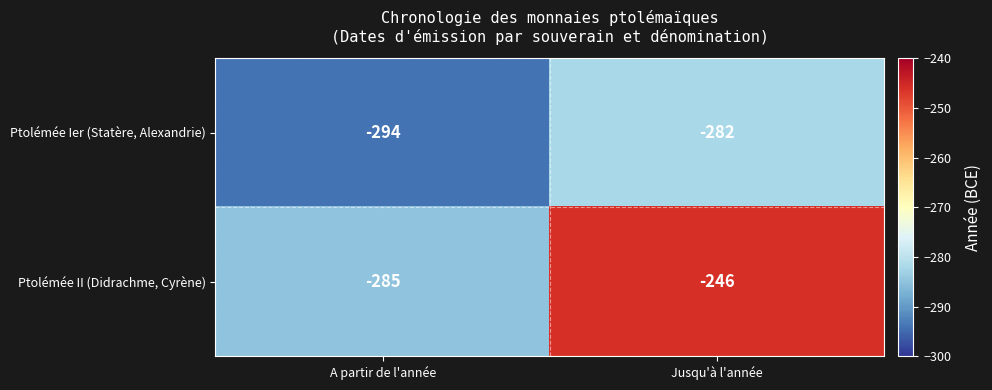

True or false: Ptolémée II (Didrachme, Cyrène) has a value of -112 at A partir de l'année.

False